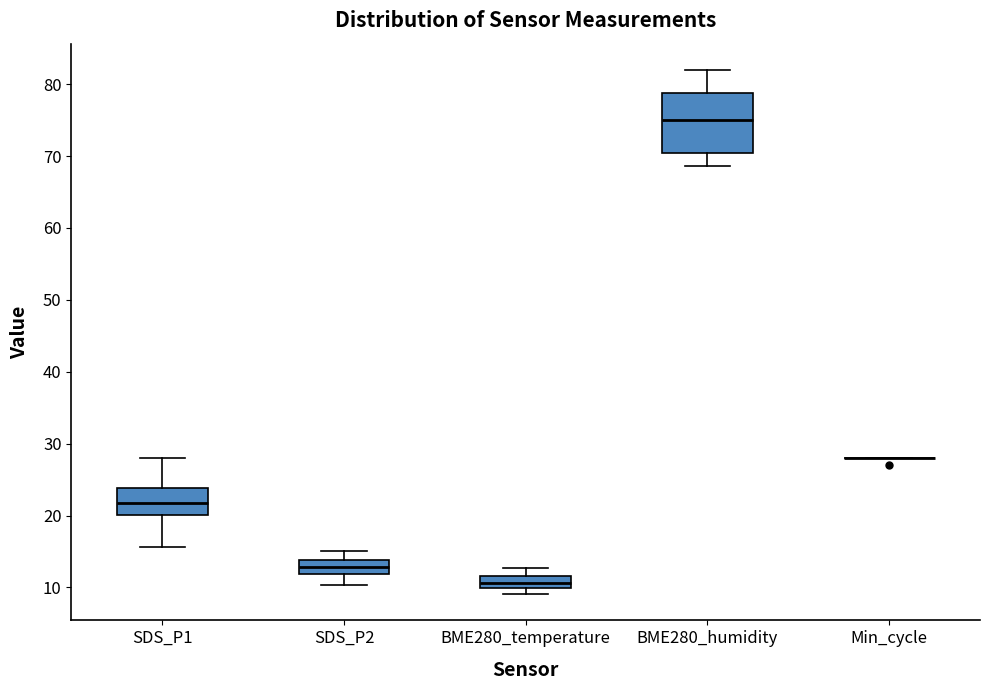

Reading left to right, read every box against the y-axis: the position of its median line, the range the box covers, and the ends of its whiskers. The values are not printed on the chart, so give them approximately, as read against the axis.

SDS_P1: median 22, box 20 to 24, whiskers 16 to 28
SDS_P2: median 13, box 12 to 14, whiskers 10 to 15
BME280_temperature: median 11, box 10 to 12, whiskers 9 to 13
BME280_humidity: median 75, box 70 to 79, whiskers 69 to 82
Min_cycle: box collapsed to a line at 28, whiskers 28 to 28